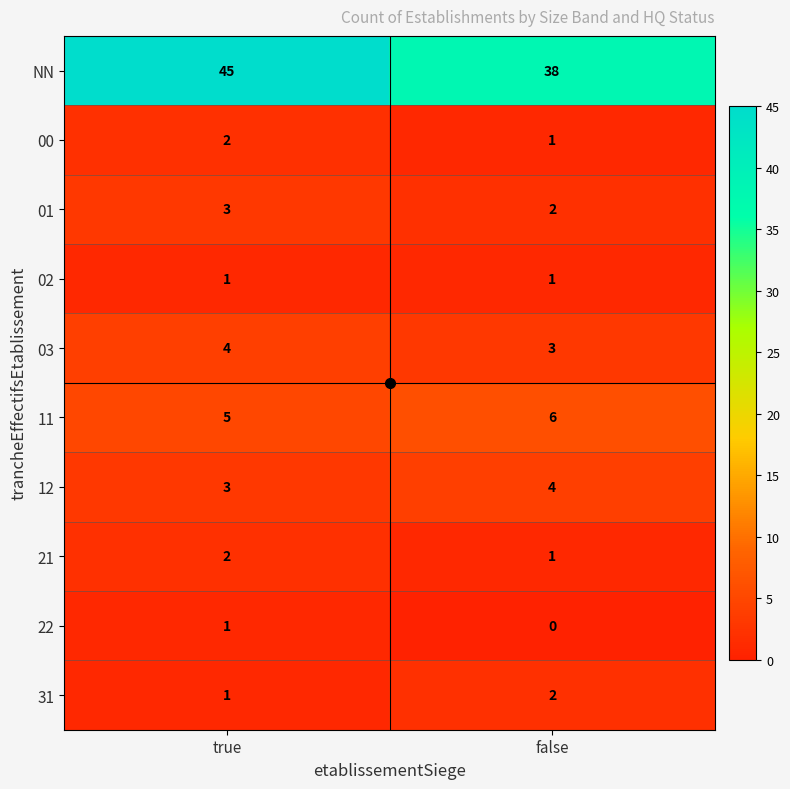

How many distinct data groups are displayed?

10